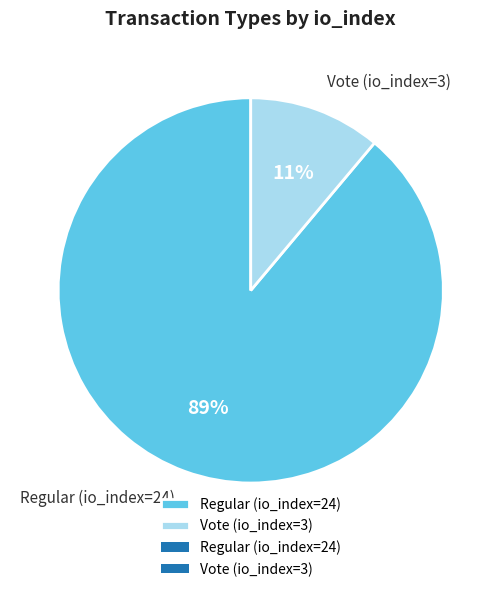

What percentage is the Regular (io_index=24) slice, to the nearest percent?

89%